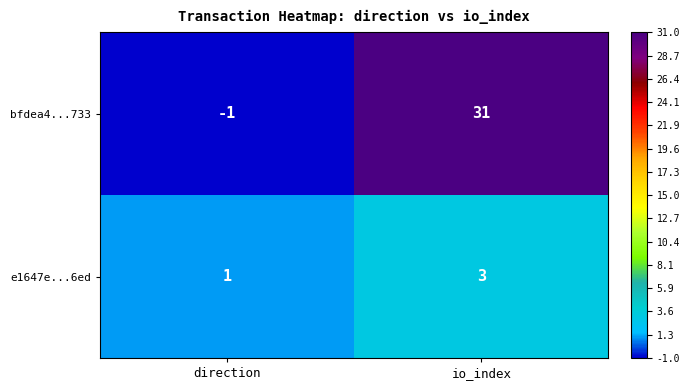

Is it true that bfdea4...733 equals -1 at direction?

True